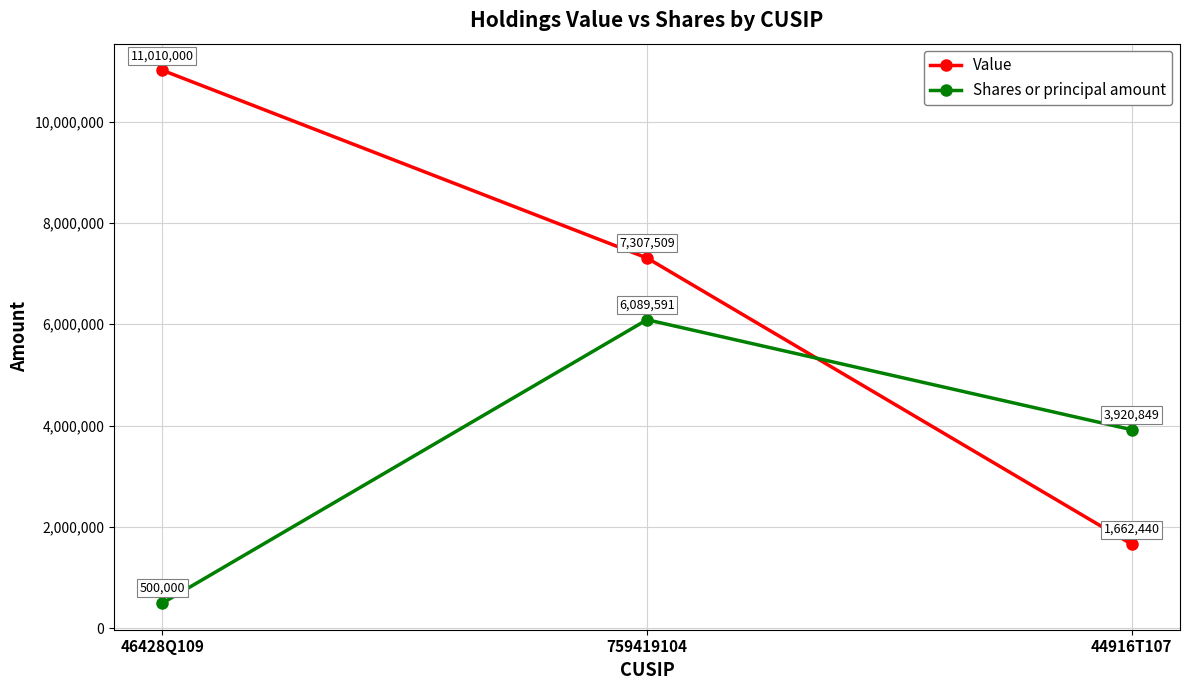

Does the chart display data point markers on the line(s)?

Yes